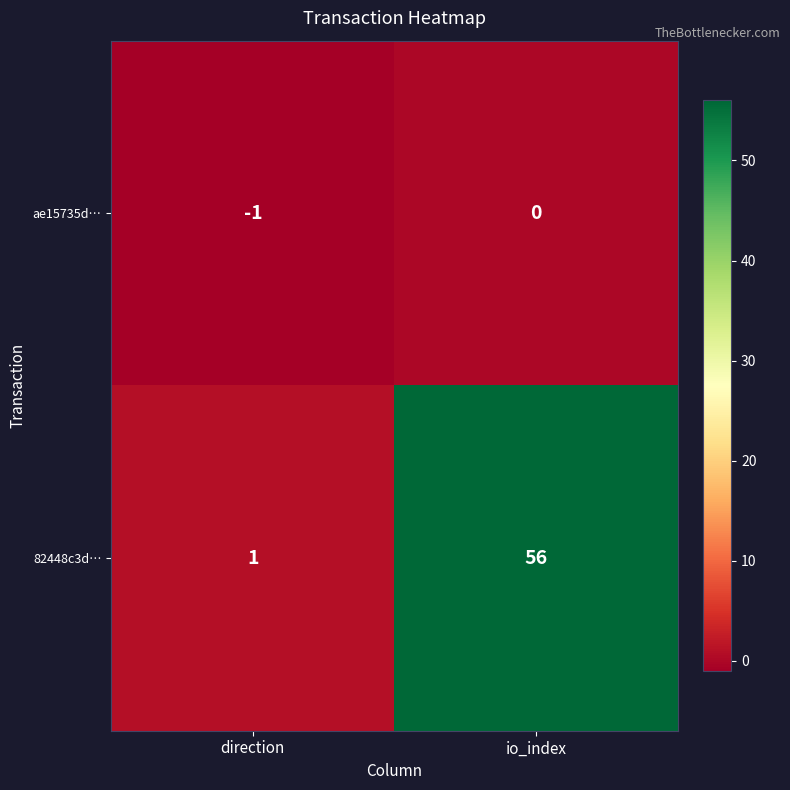

Where is ae15735d… nearest to the value 0?

io_index